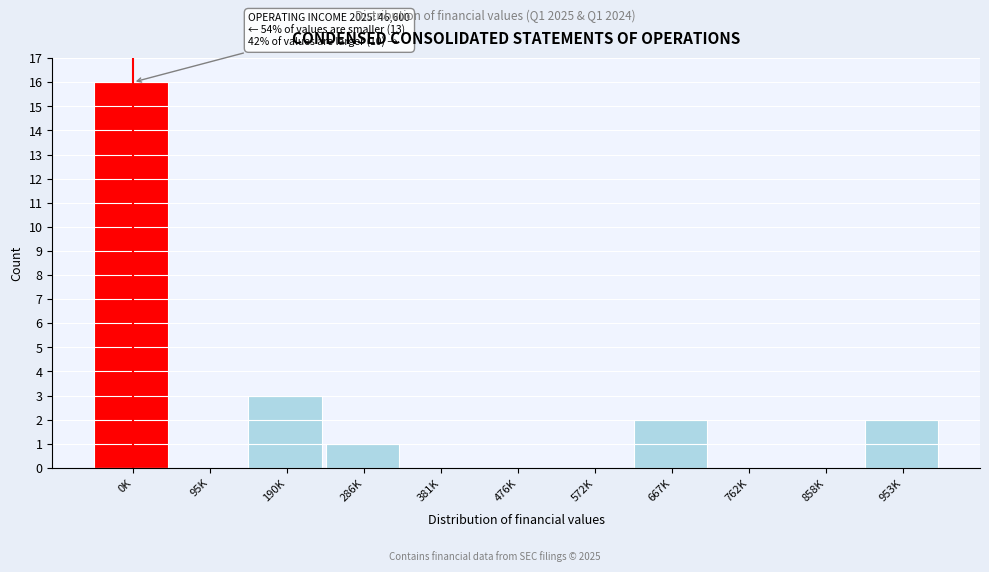

Reading right to left, extract all data points from this chart.

953K=2	858K=0	762K=0	667K=2	572K=0	476K=0	381K=0	286K=1	190K=3	95K=0	0K=16